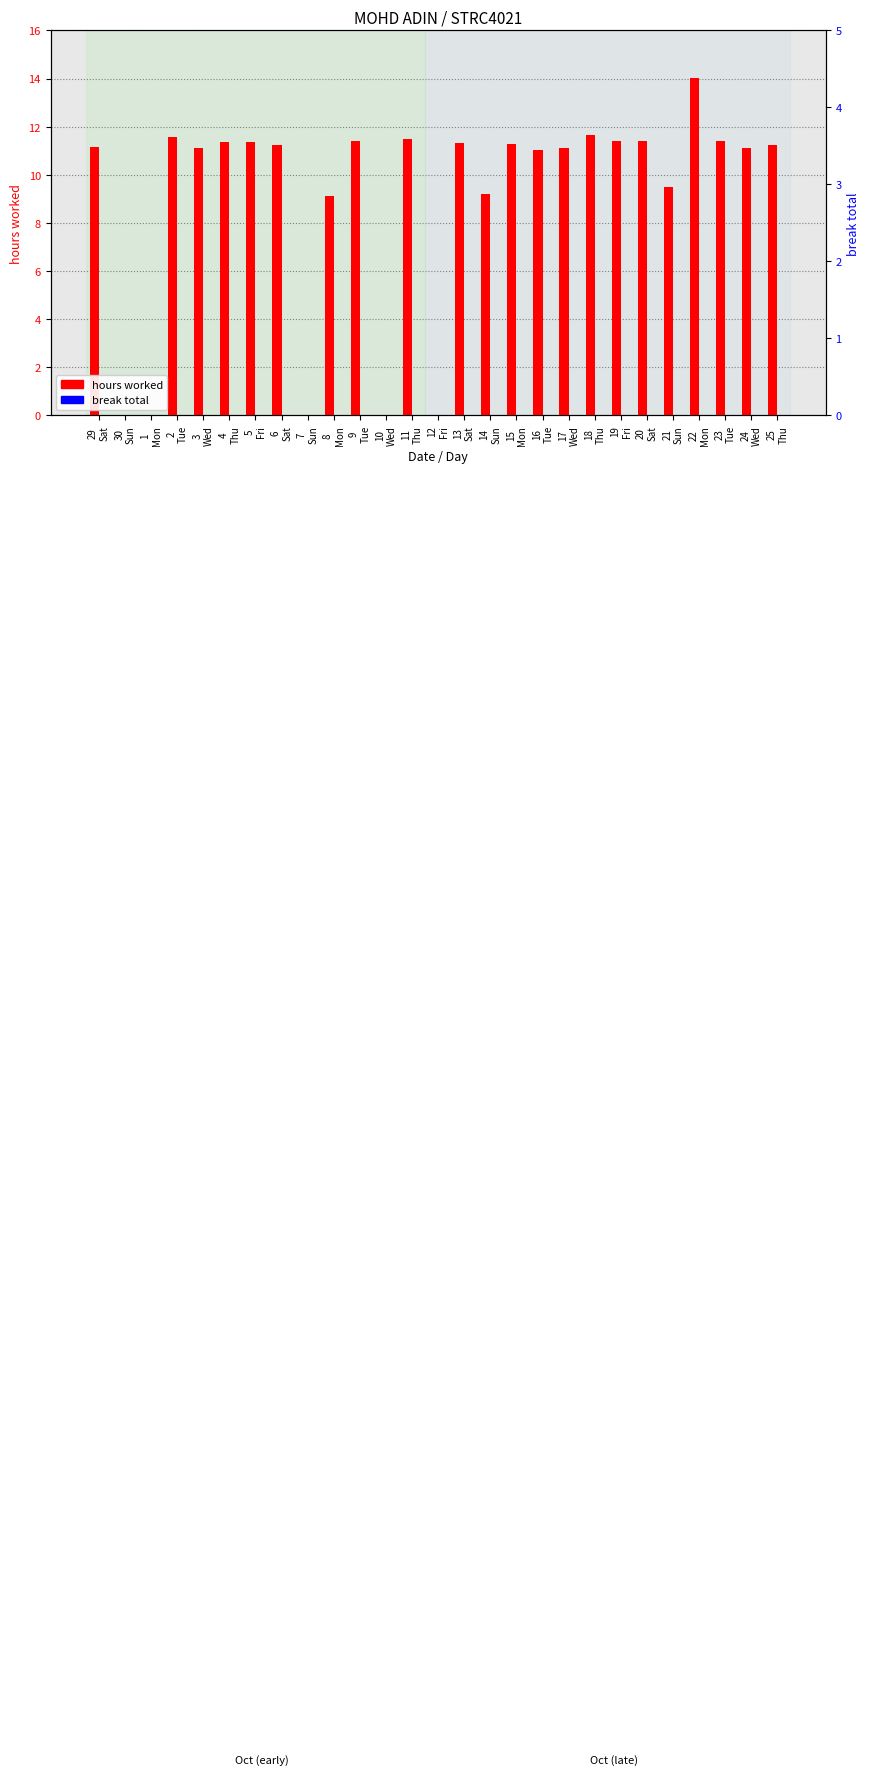

Is the value of break total at 9
Tue greater than the value of hours worked at 23
Tue?

No